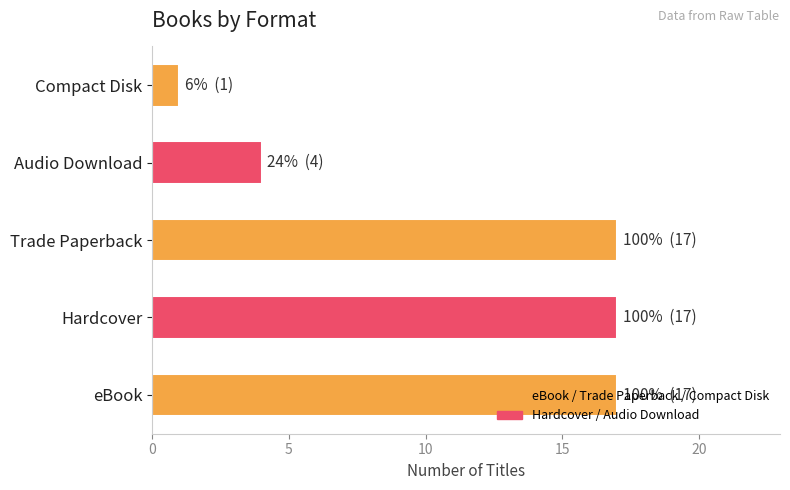

Between Compact Disk and Trade Paperback, which is larger?

Trade Paperback